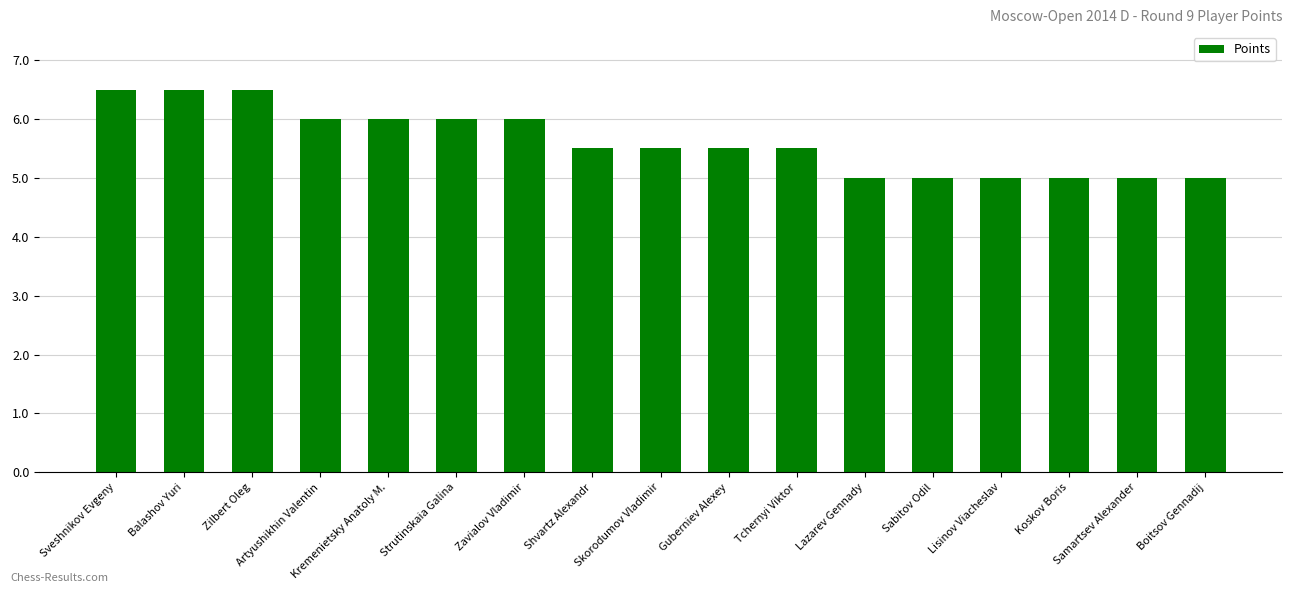

The chart shows a value of 6.5 at Balashov Yuri. True or false?

True